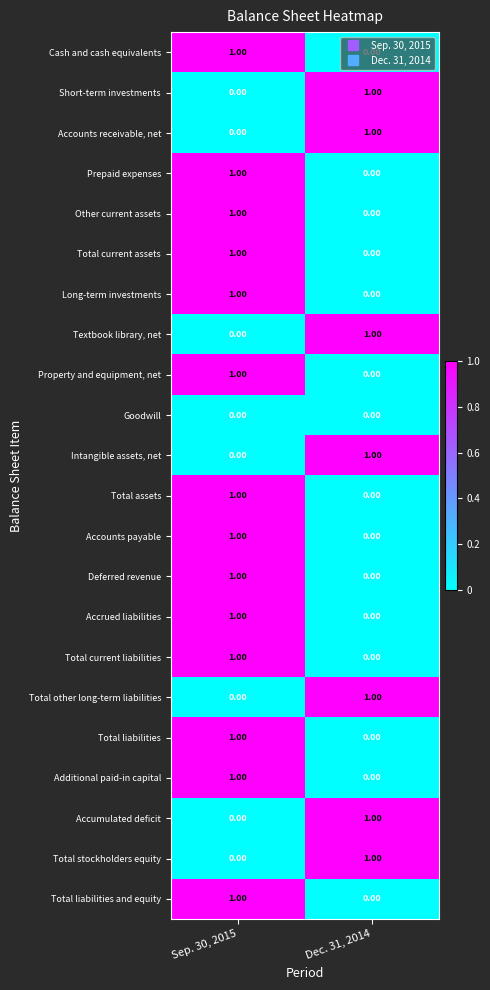

How many positive values does the Additional paid-in capital series have?

1